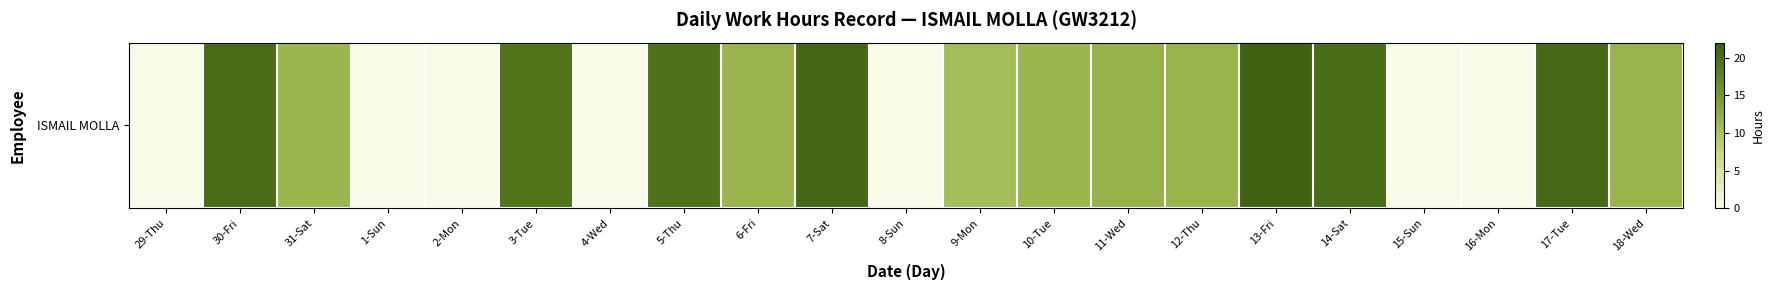

Reading right to left, list all the values displayed in this chart.

11.7	20.5	0.0	0.0	20.3	21.4	11.6	11.8	11.4	10.5	0.0	20.8	11.6	19.6	0.0	19.3	0.0	0.0	11.5	20.4	0.0